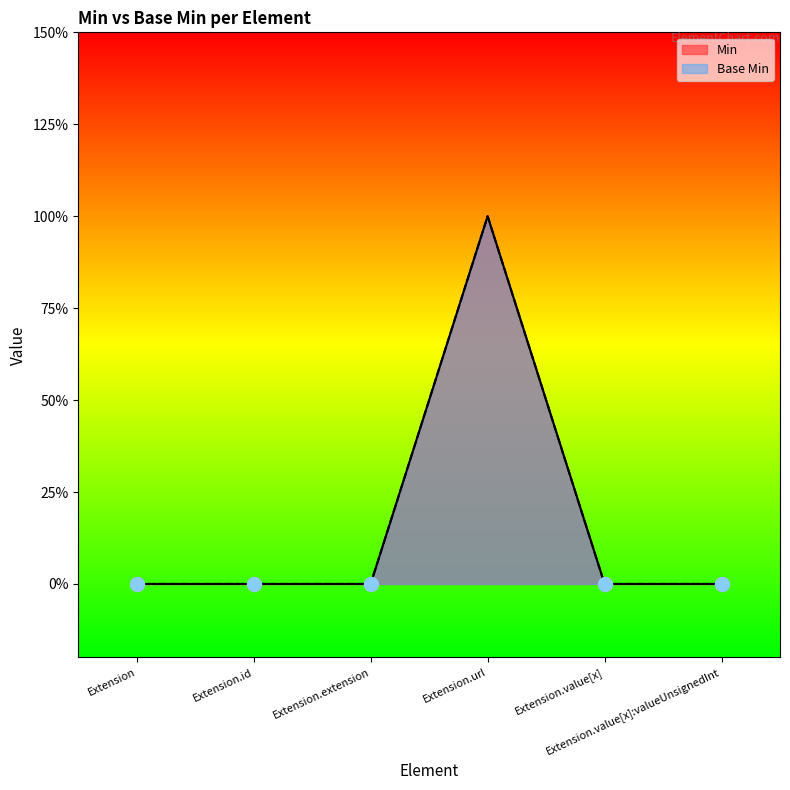

At Extension.extension, list the series in order from largest to smallest.

Min, Base Min